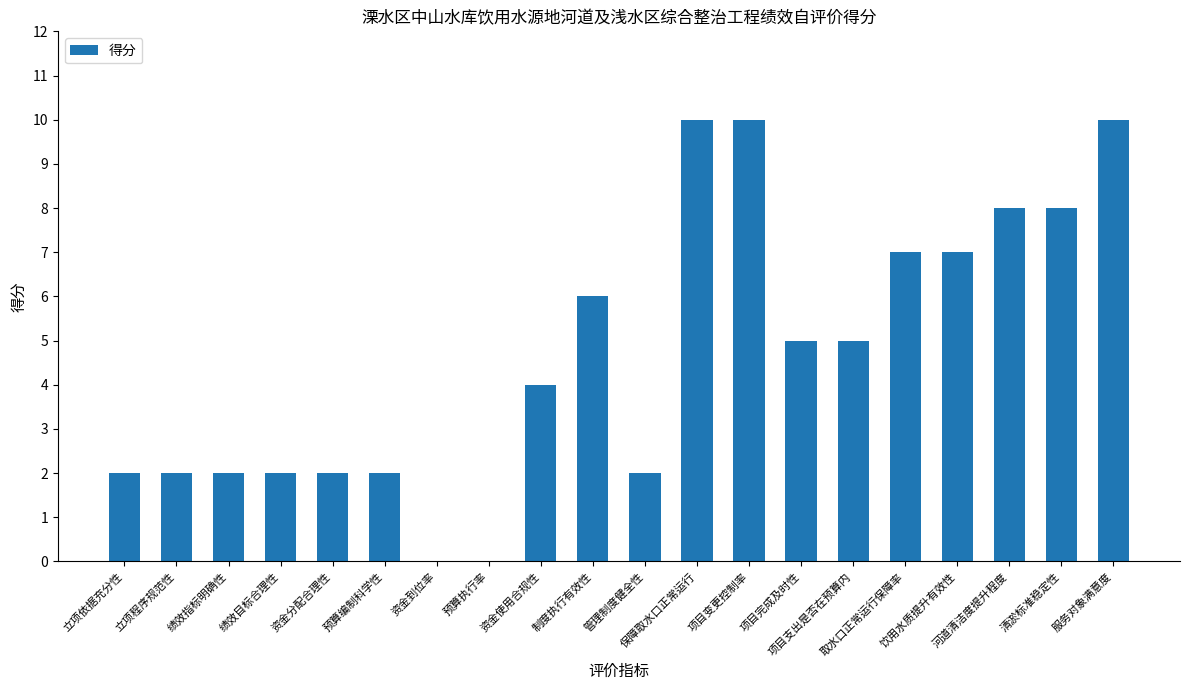

Where does the data first go above 5?

制度执行有效性